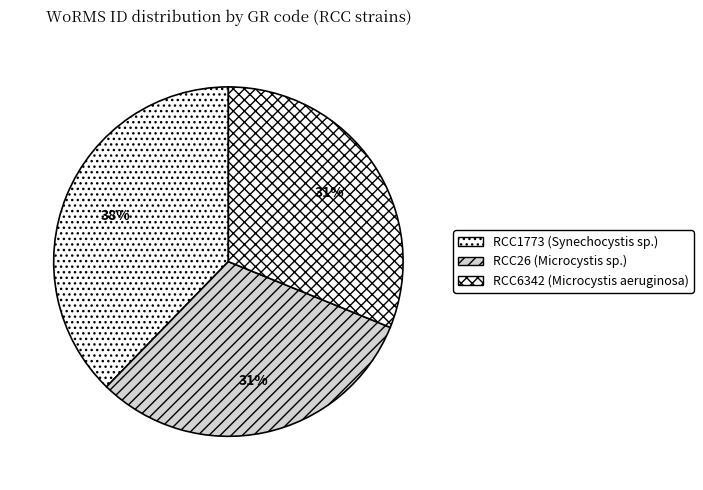

Is there a majority slice in this chart?

No